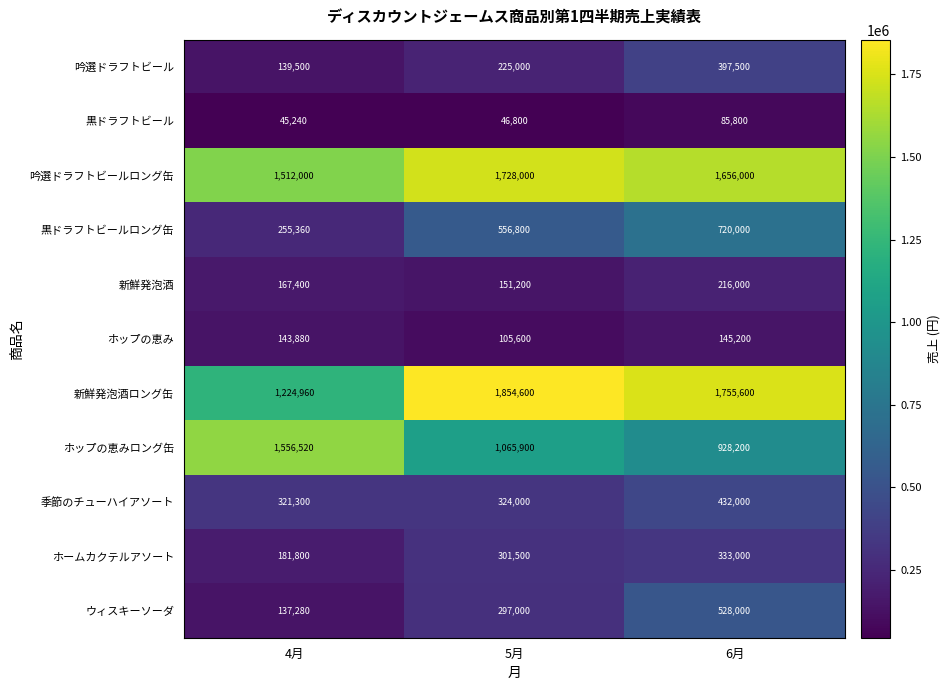

At which category does the chart reach its peak across all series?

5月